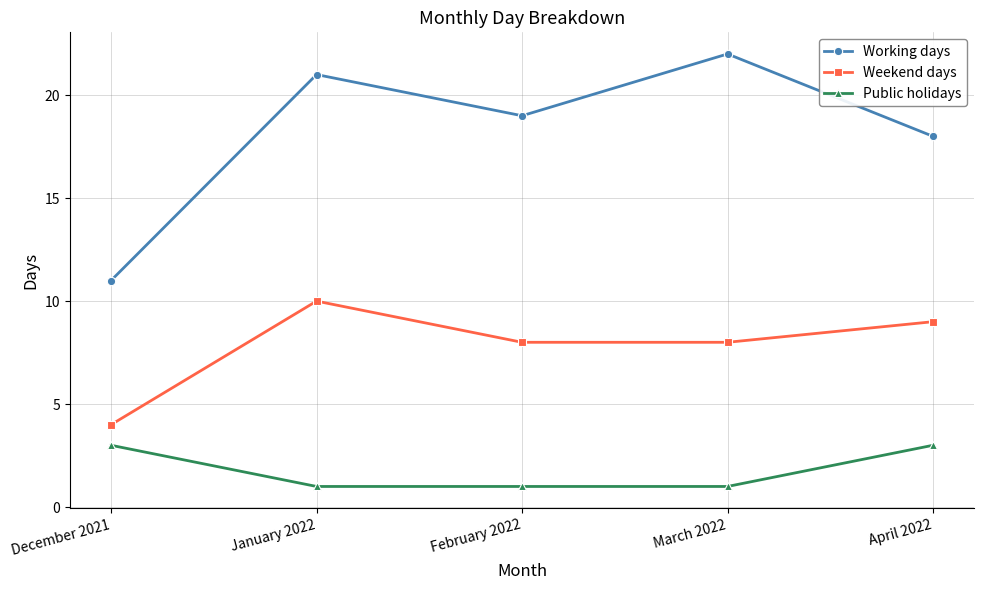

What is the difference between the Weekend days values at January 2022 and December 2021?

6